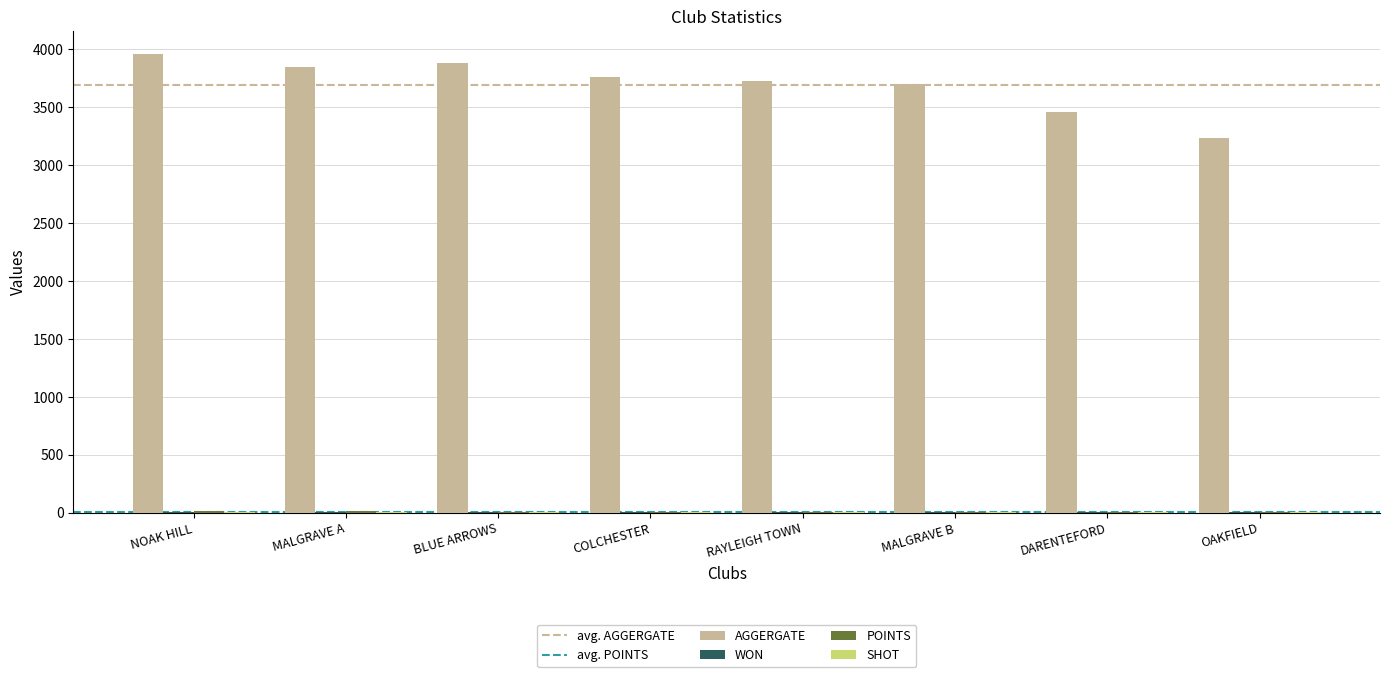

What is the sum of all AGGERGATE values?

29558